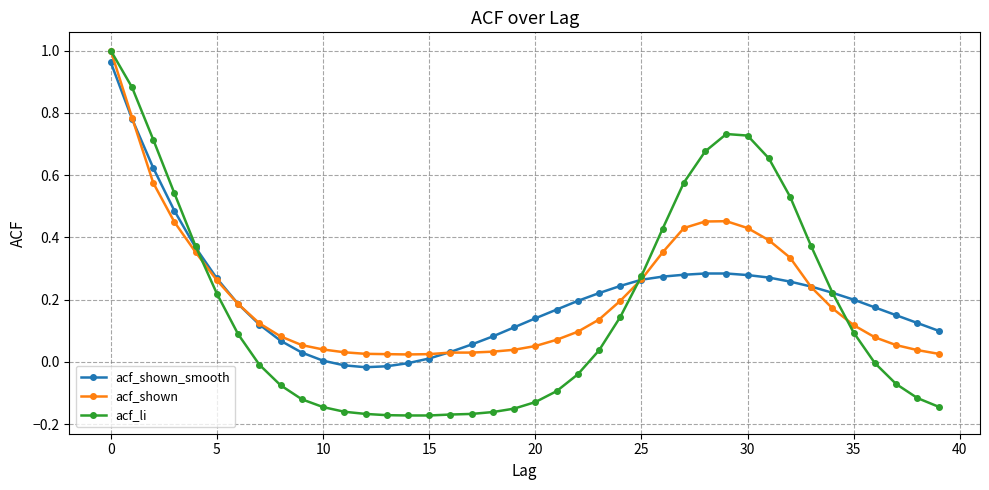

Which series has the widest spread of values?

acf_li